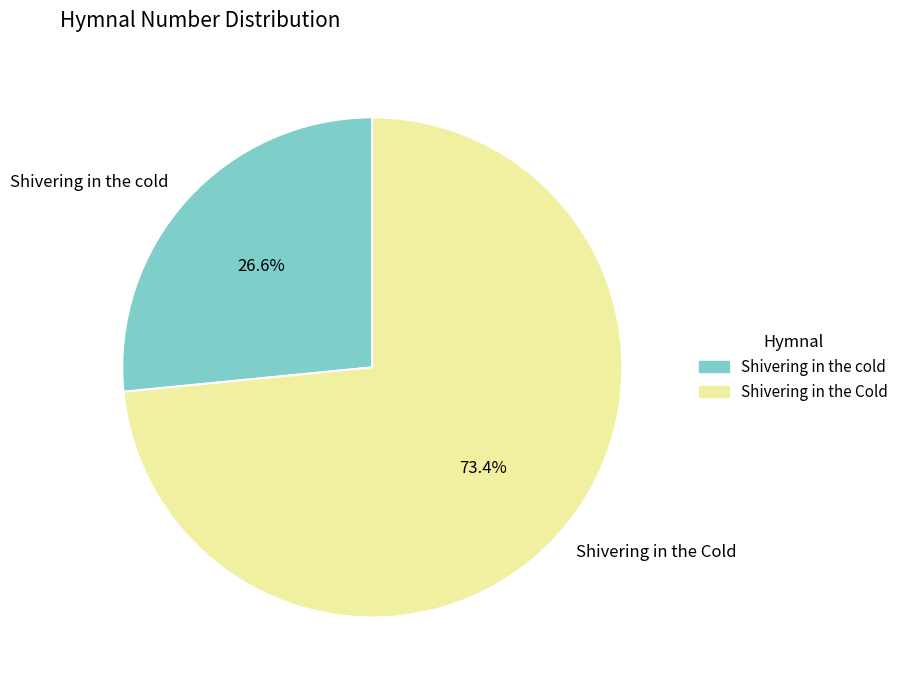

To the nearest percent, what is the average slice percentage?

50%